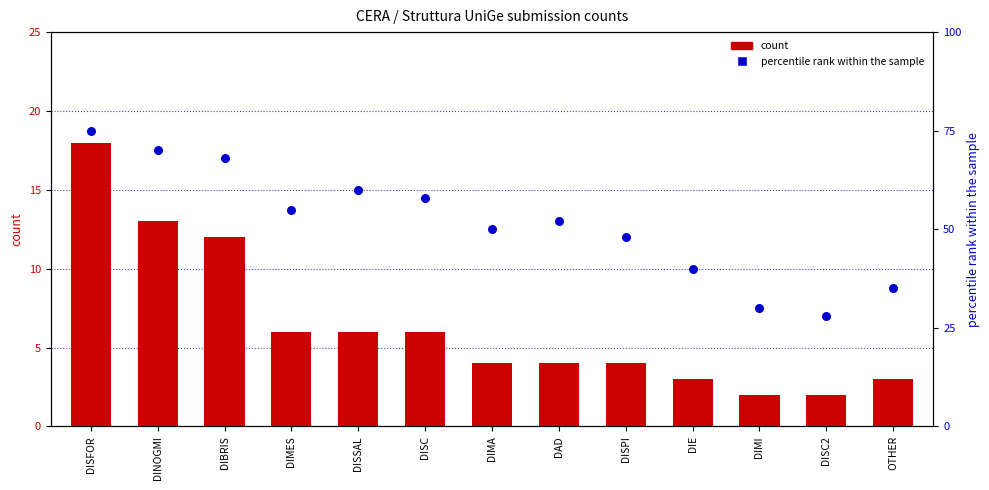

What are all the series names shown in the legend?

count, percentile rank within the sample